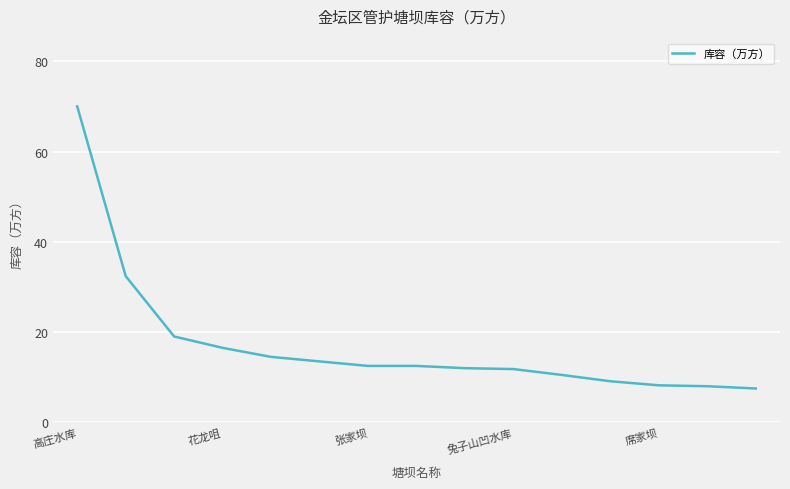

What is the difference between the maximum and minimum values?

62.5